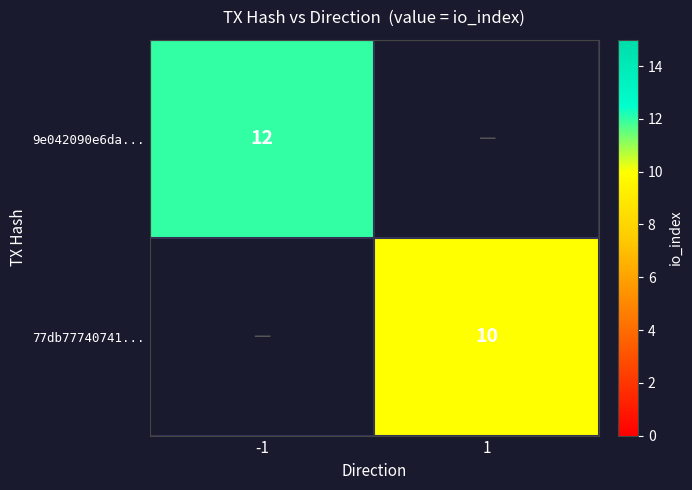

Which label corresponds to the largest value in the chart?

-1